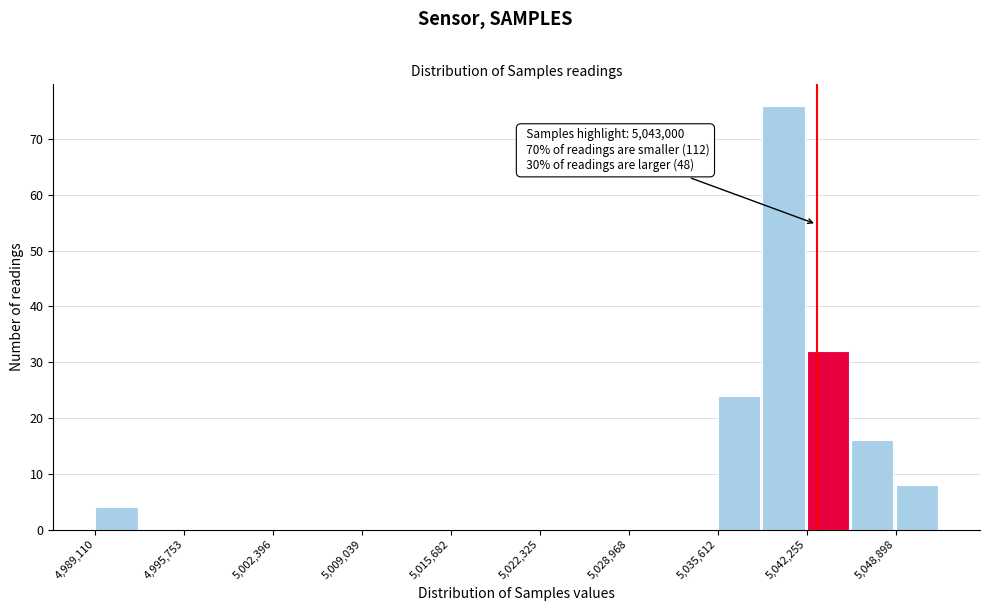

Read against the x-axis, roughly where is the centre of the tallest bar?

5041000